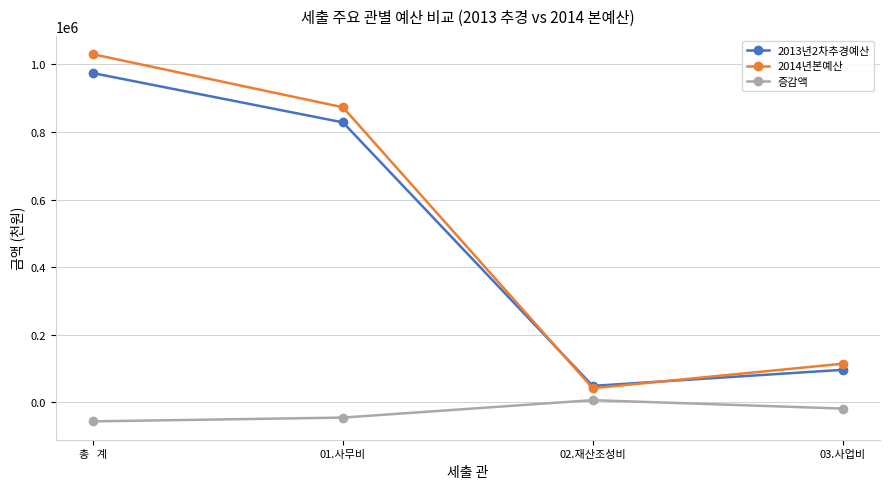

At which category does 증감액 reach its first local peak?

02.재산조성비